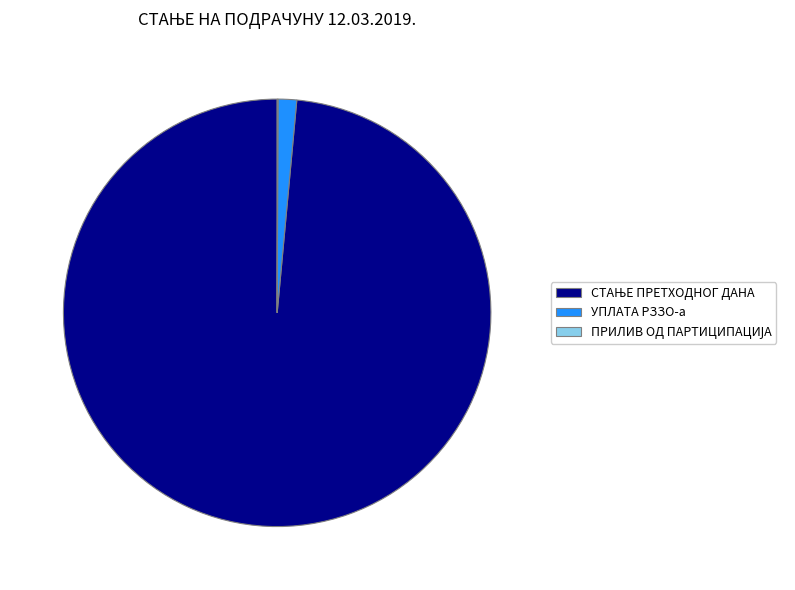

Is УПЛАТА РЗЗО-а the majority of the pie?

No